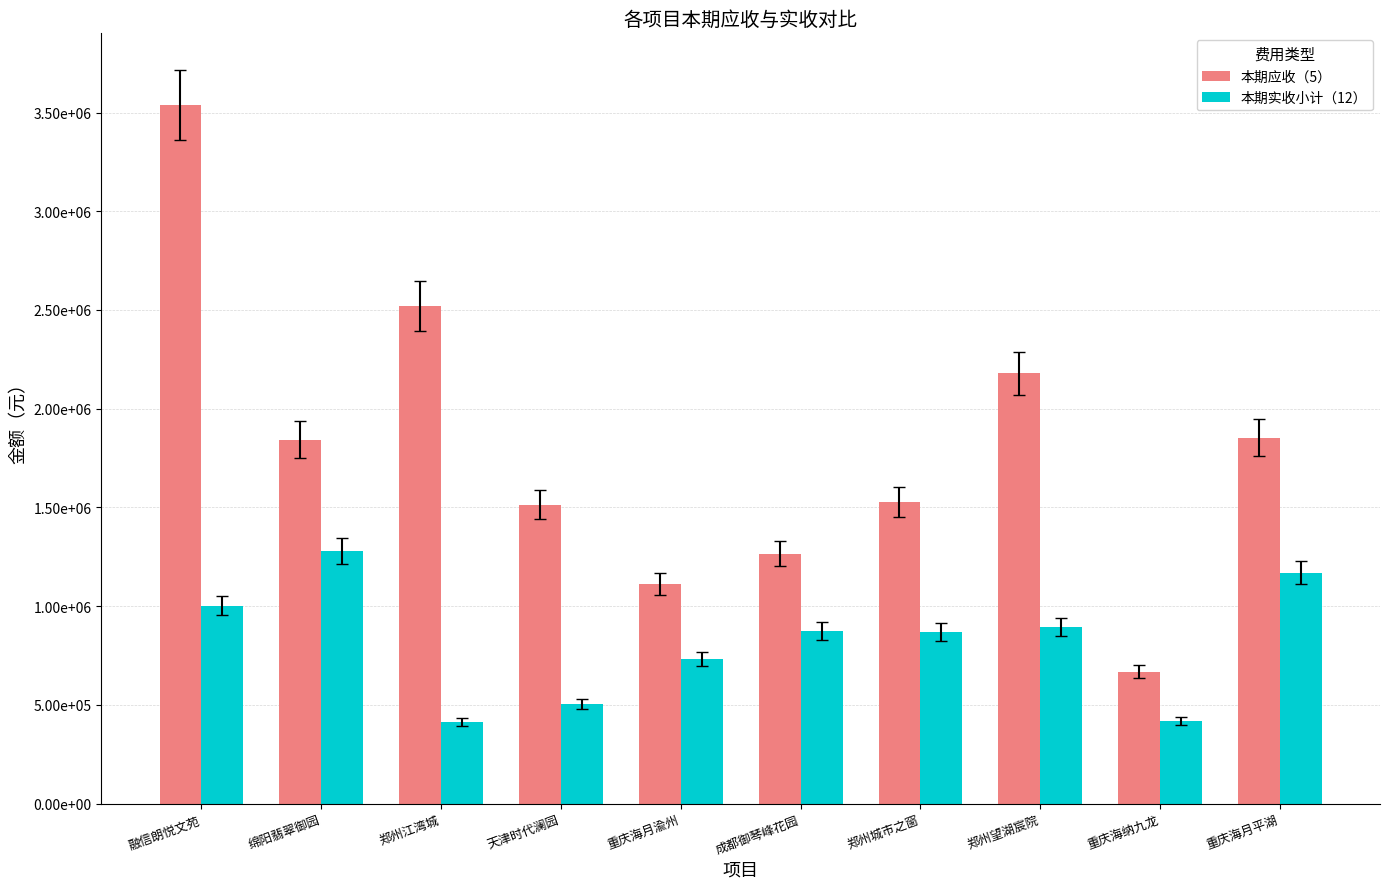

What are all the series names shown in the legend?

本期应收（5）, 本期实收小计（12）